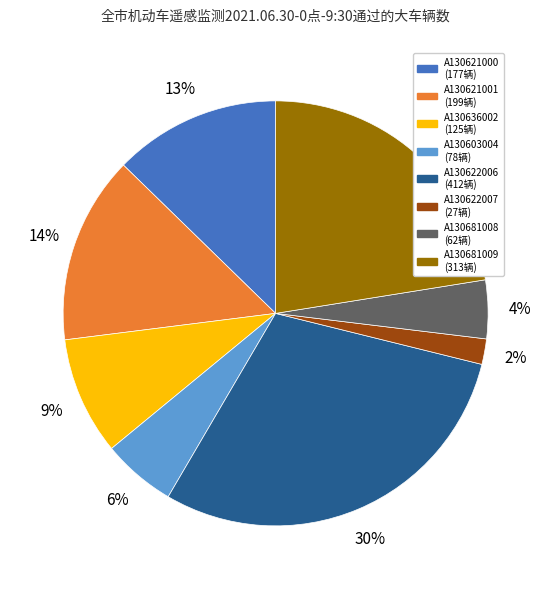

To the nearest percent, what is the difference between the largest and smallest slice percentages?

28%